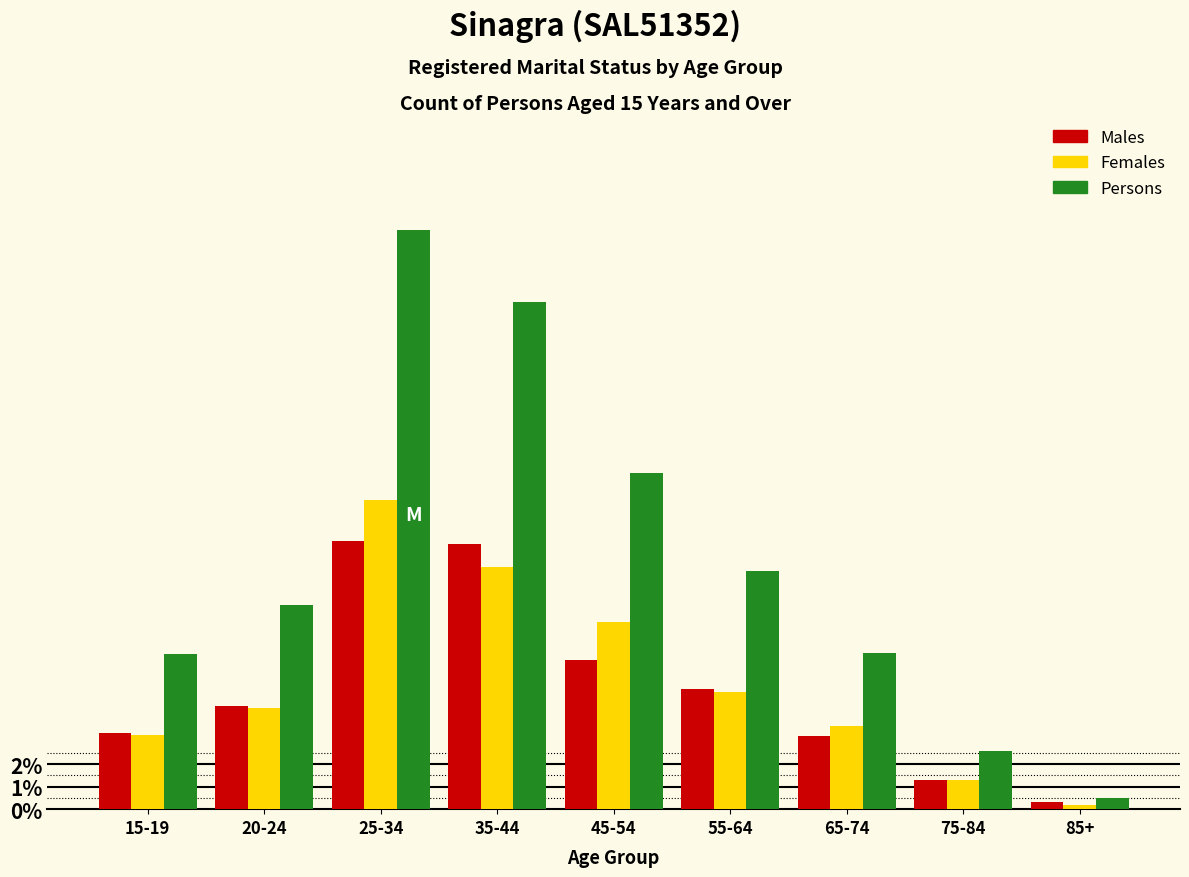

List the series in order of their peak value, highest first.

Persons, Females, Males